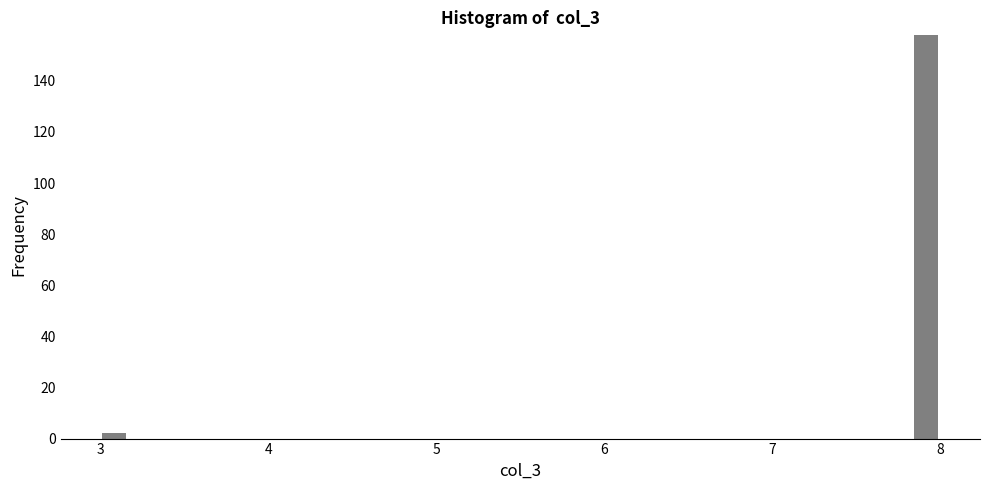

Around what value on the x-axis is the tallest bar? Give the approximate position of its centre, as read against the axis.

7.9